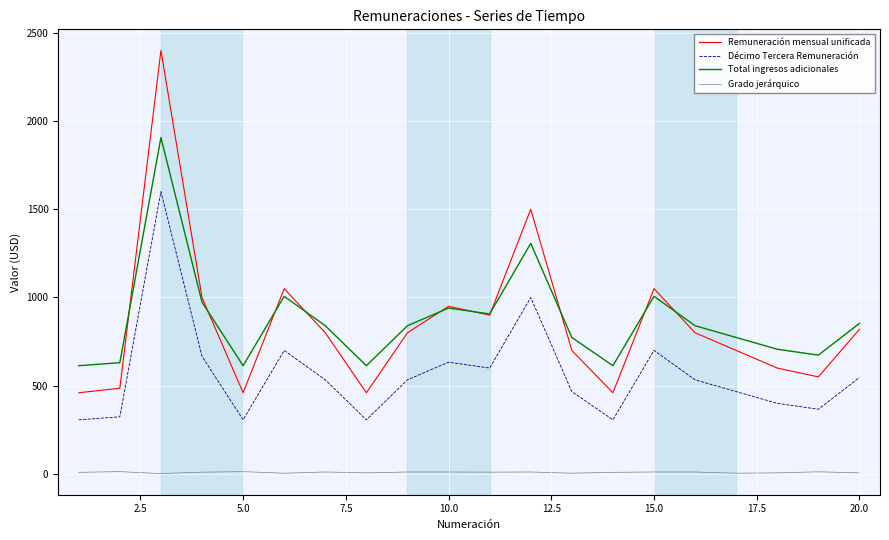

Which series has the largest range (max minus min)?

Remuneración mensual unificada